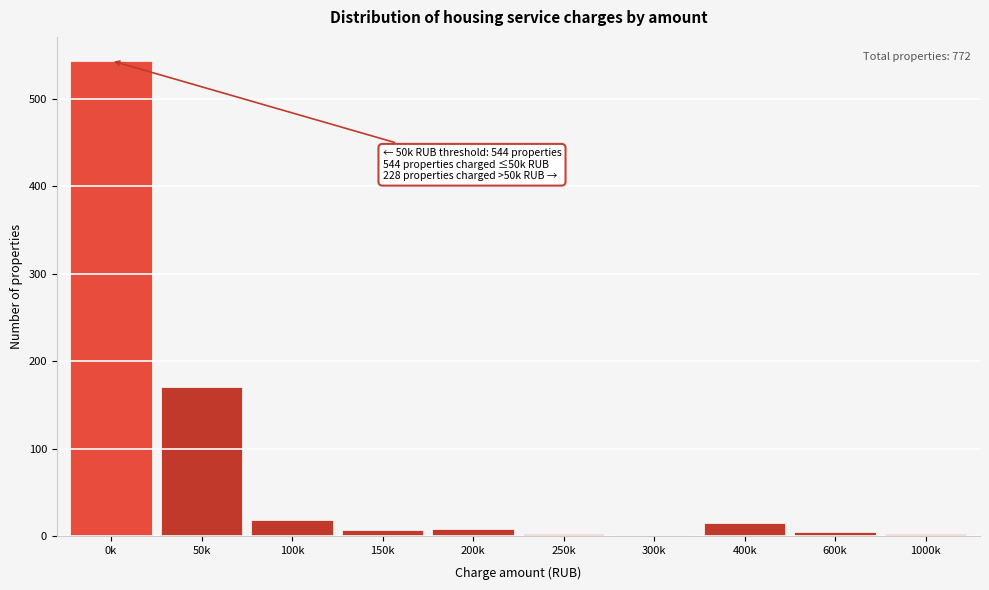

Where is the data nearest to the value 272?

50k